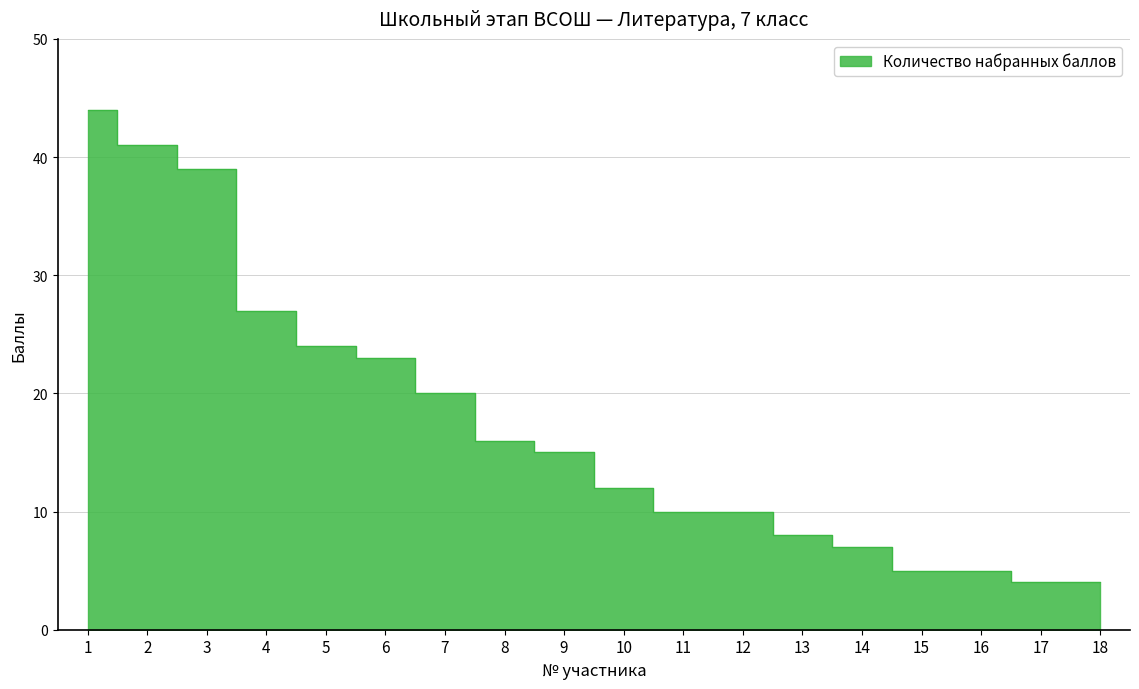

What is the sum of all values?

314